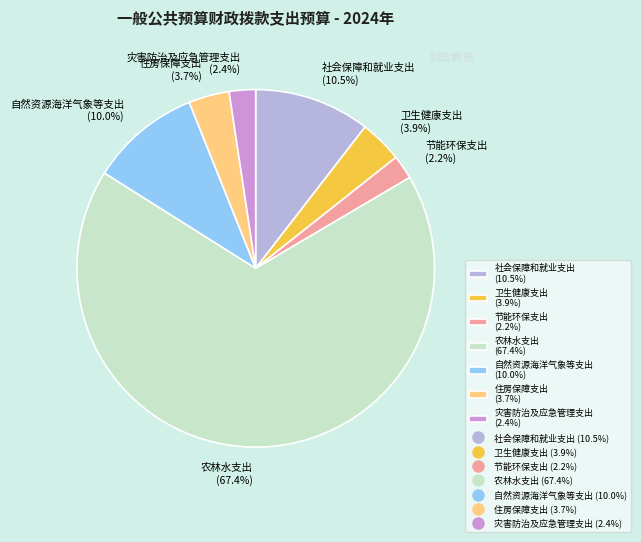

Do 住房保障支出 (3.7%) and 社会保障和就业支出 (10.5%) together represent more than half of the pie?

No